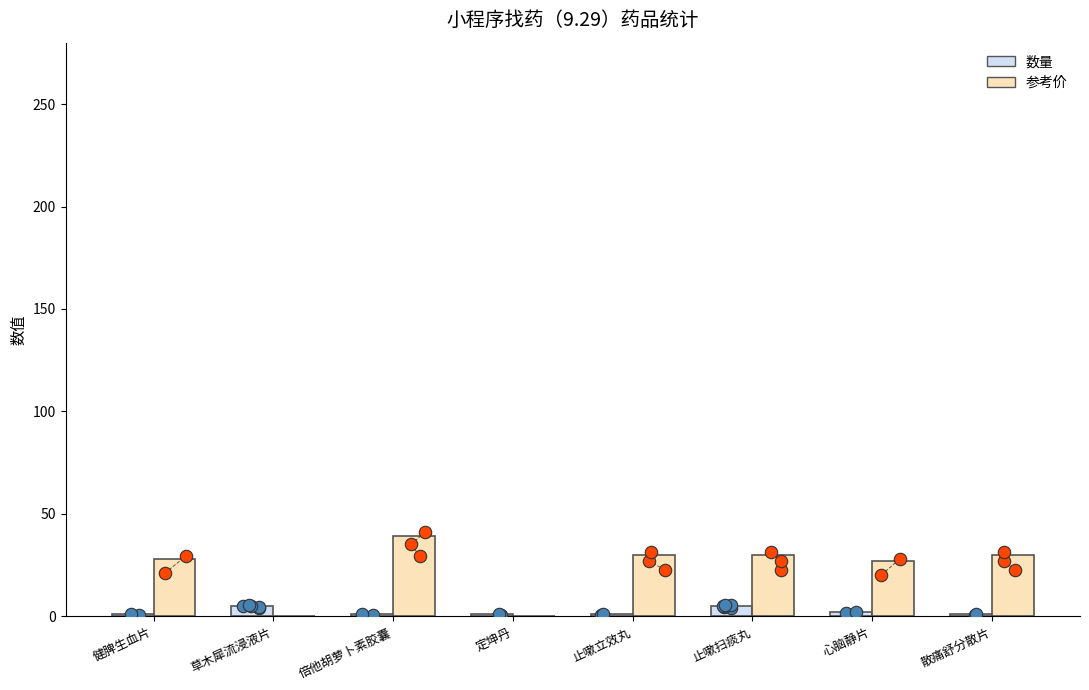

Is the value of 参考价 at 定坤丹 greater than the value of 数量 at 倍他胡萝卜素胶囊?

No